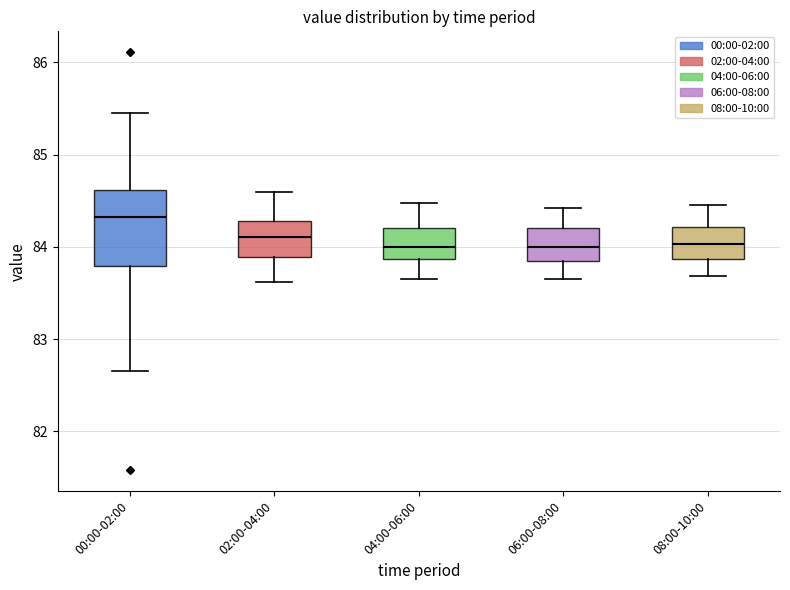

Which box is the tallest, from its lower edge to its upper edge?

00:00-02:00